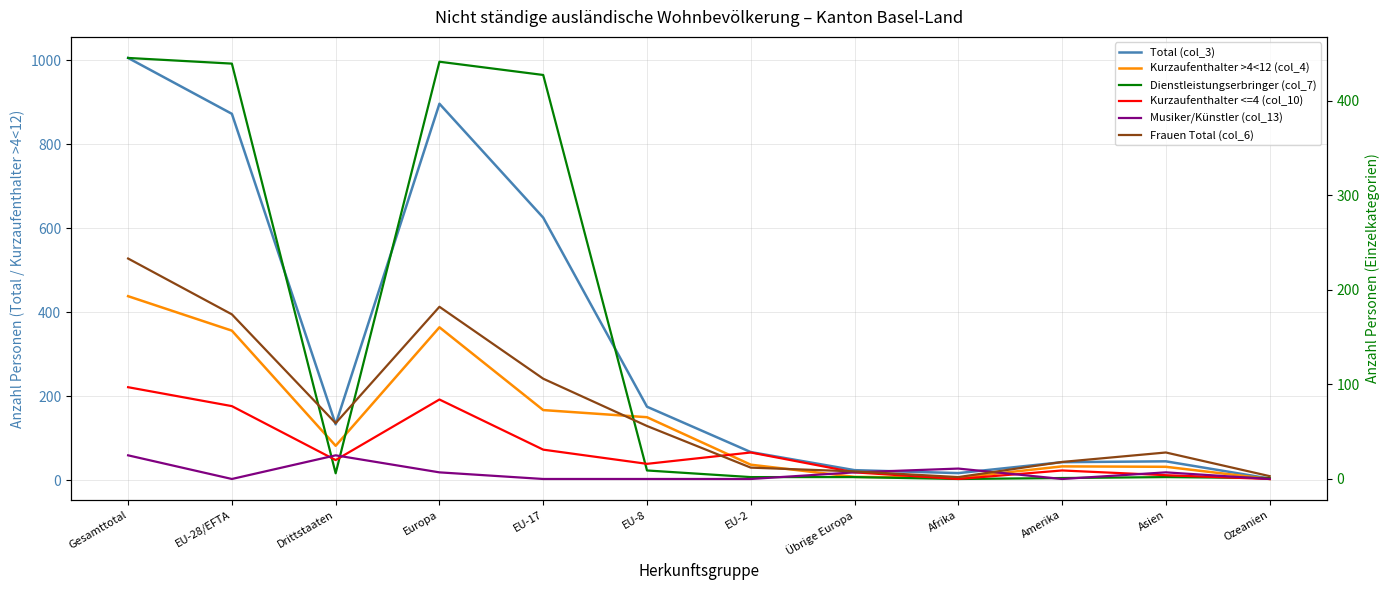

List the series in order of their peak value, highest first.

Total (col_3), Dienstleistungserbringer (col_7), Kurzaufenthalter >4<12 (col_4), Frauen Total (col_6), Kurzaufenthalter <=4 (col_10), Musiker/Künstler (col_13)